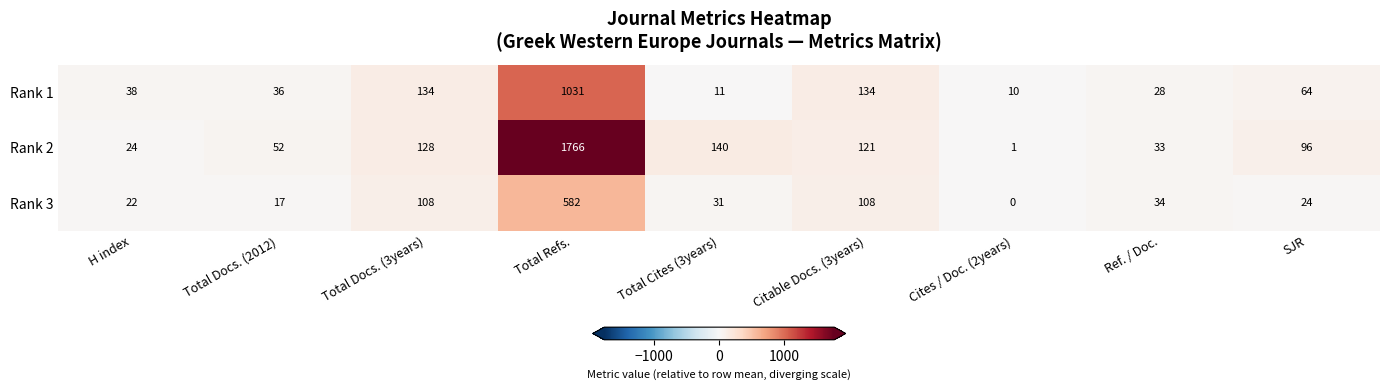

Reading right to left, extract all data points from this chart.

Rank 1: SJR=64	Ref. / Doc.=28	Cites / Doc. (2years)=10	Citable Docs. (3years)=134	Total Cites (3years)=11	Total Refs.=1031	Total Docs. (3years)=134	Total Docs. (2012)=36	H index=38
Rank 2: SJR=96	Ref. / Doc.=33	Cites / Doc. (2years)=1	Citable Docs. (3years)=121	Total Cites (3years)=140	Total Refs.=1766	Total Docs. (3years)=128	Total Docs. (2012)=52	H index=24
Rank 3: SJR=24	Ref. / Doc.=34	Cites / Doc. (2years)=0	Citable Docs. (3years)=108	Total Cites (3years)=31	Total Refs.=582	Total Docs. (3years)=108	Total Docs. (2012)=17	H index=22